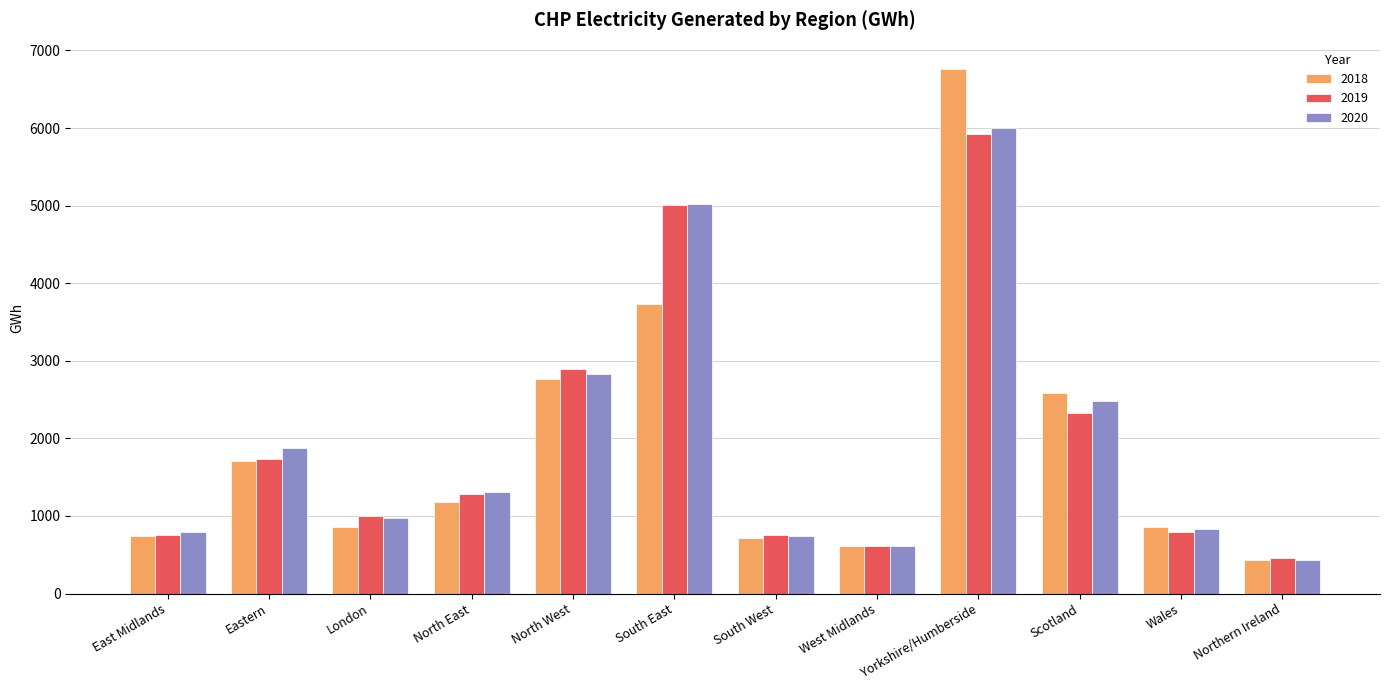

The 2020 series shows 740.3 at South West. True or false?

True